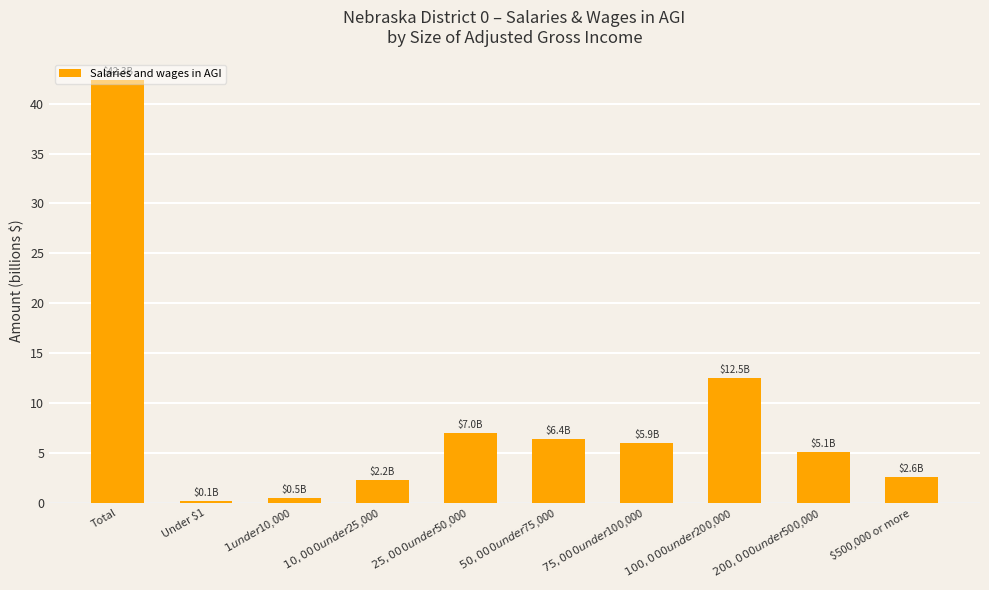

At which category does the chart reach its peak across all series?

Total